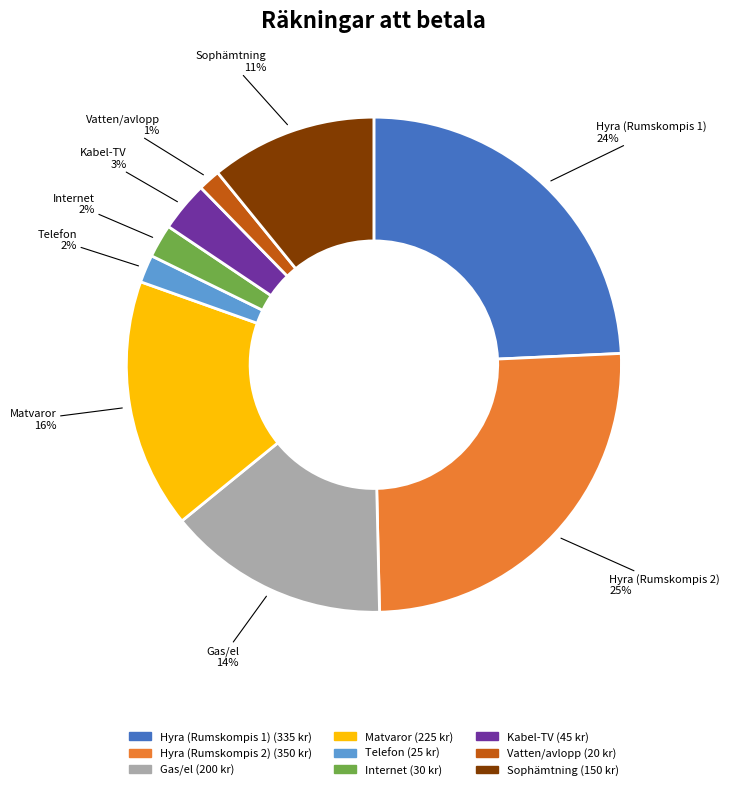

What is the ratio of the value at Hyra (Rumskompis 1) to the value at Sophämtning?

2.2